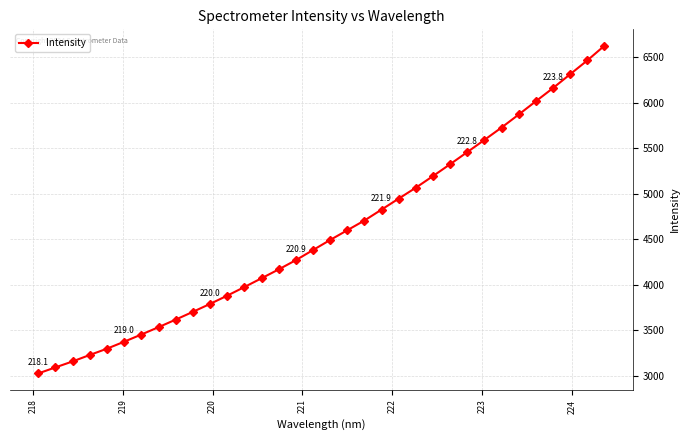

How many values are below 4490?

17